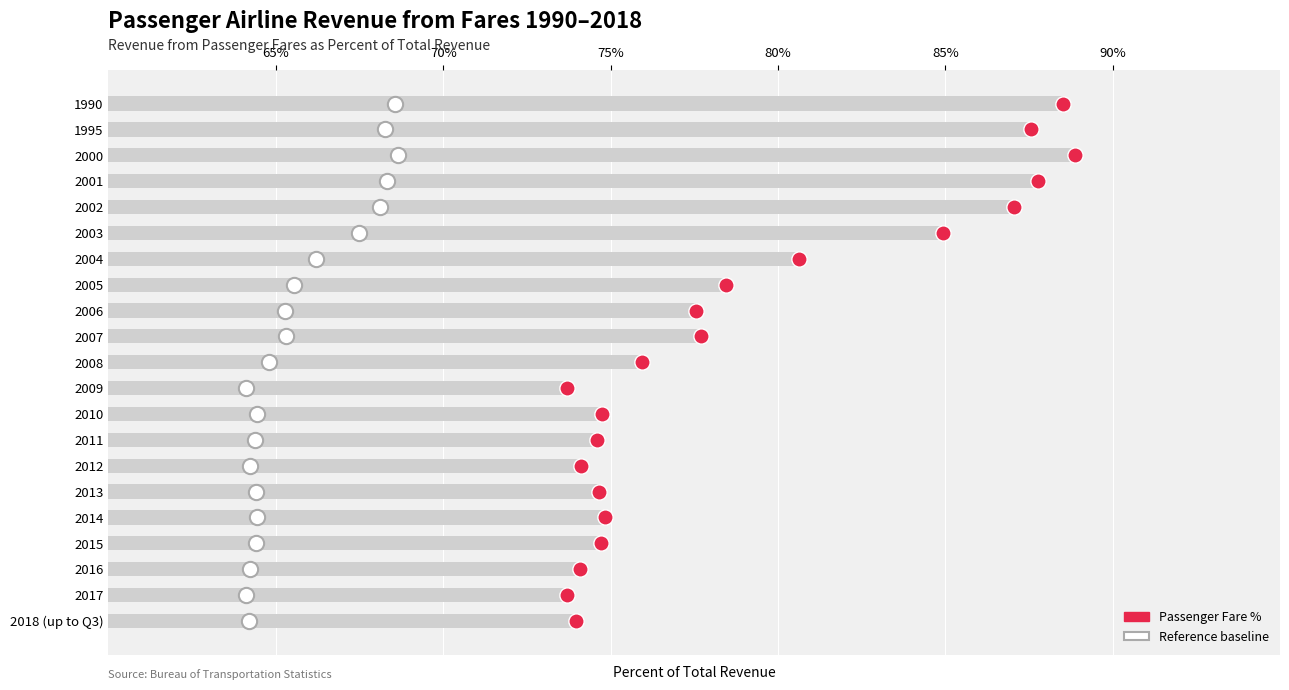

Approximately how many times larger is the value at 2004 compared to 2003?

0.9